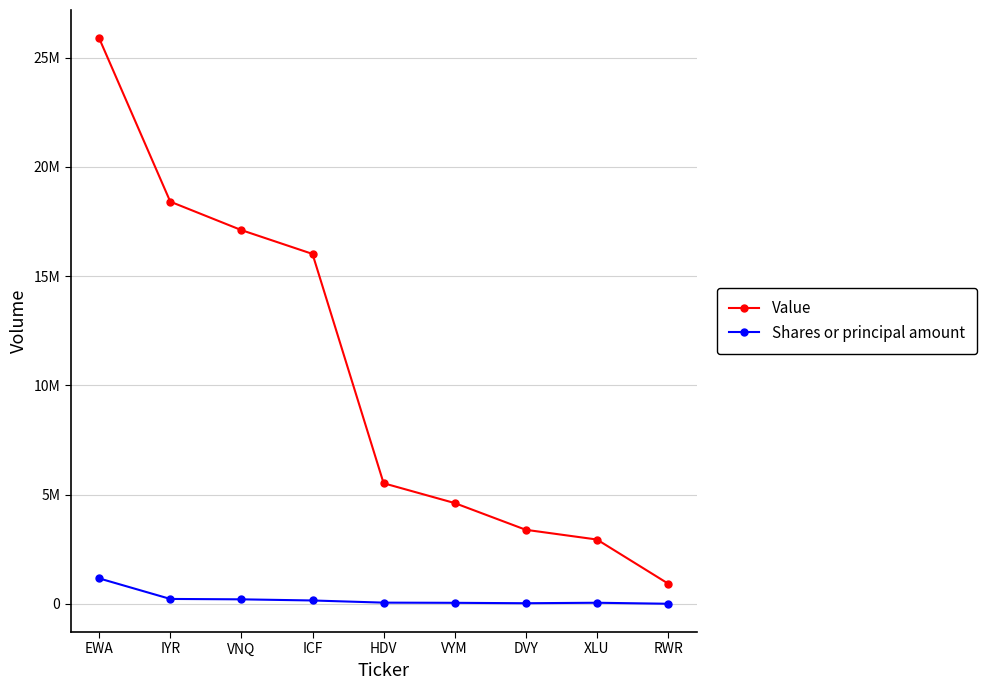

What are all the series names shown in the legend?

Value, Shares or principal amount